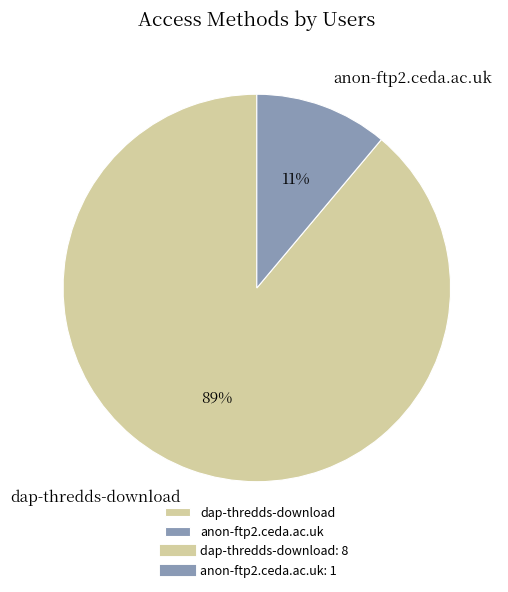

What is the smallest slice in the pie chart?

anon-ftp2.ceda.ac.uk